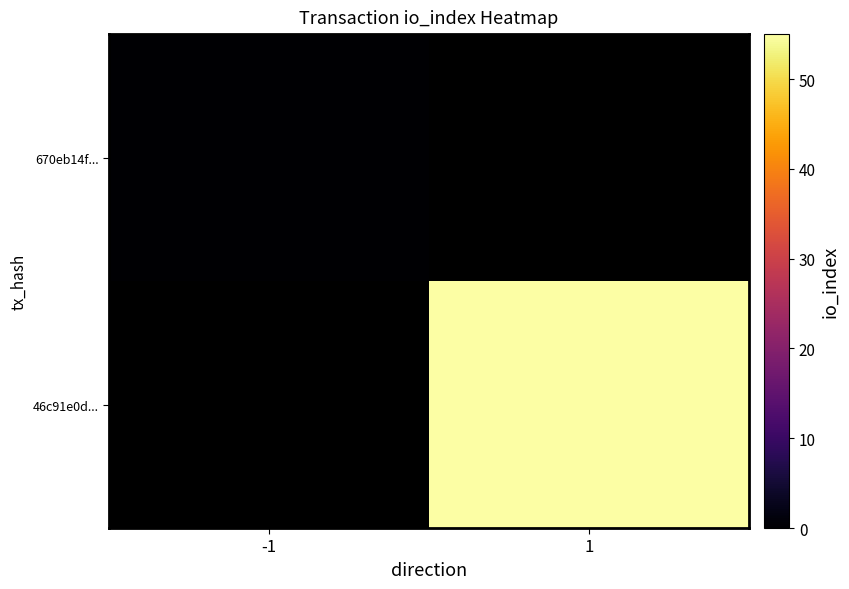

Is the value of 670eb14f... at 1 greater than the value of 46c91e0d... at -1?

No